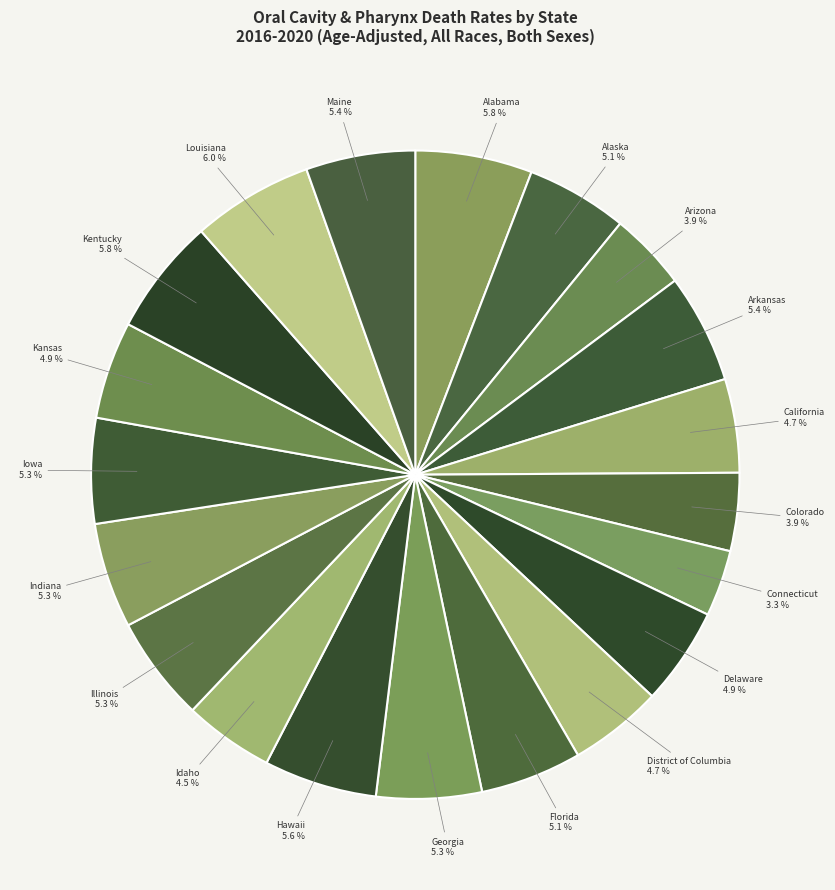

Which slice is the smallest?

Connecticut